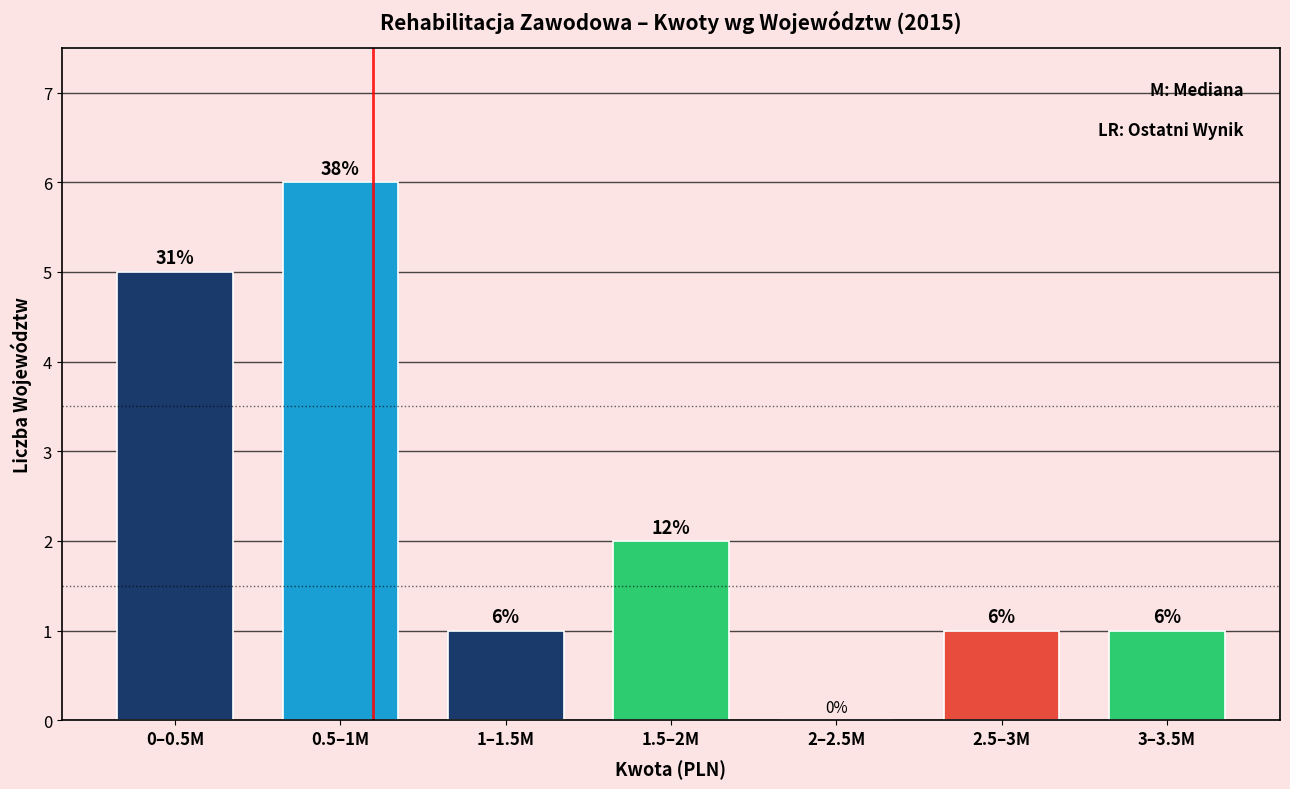

Reading left to right, extract all data points from this chart.

0–0.5M=5	0.5–1M=6	1–1.5M=1	1.5–2M=2	2–2.5M=0	2.5–3M=1	3–3.5M=1